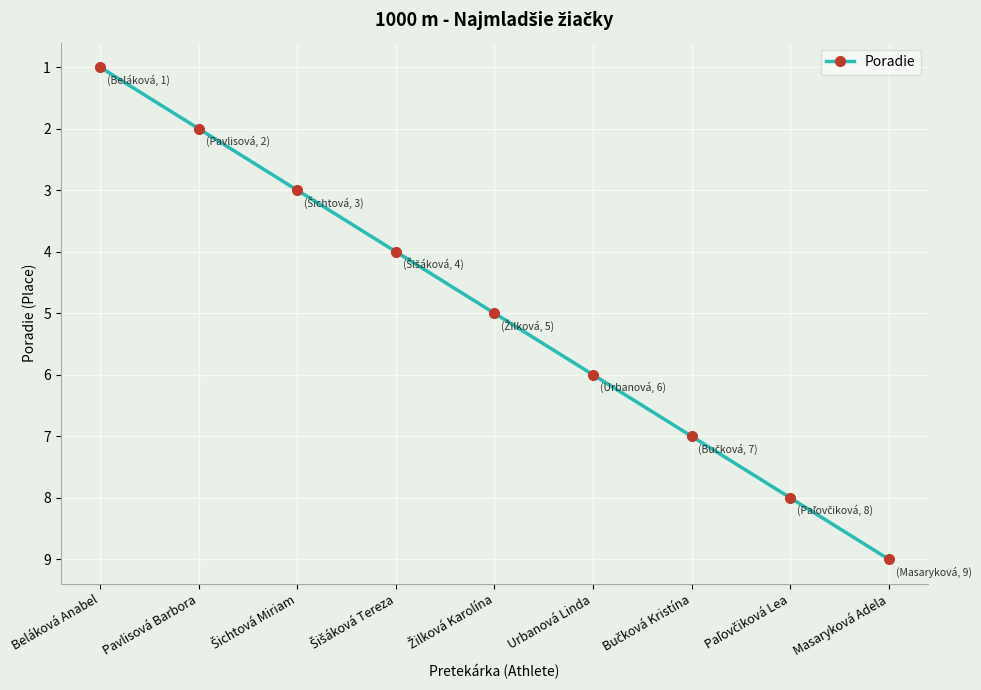

The value at Beláková Anabel is 1. True or false?

True